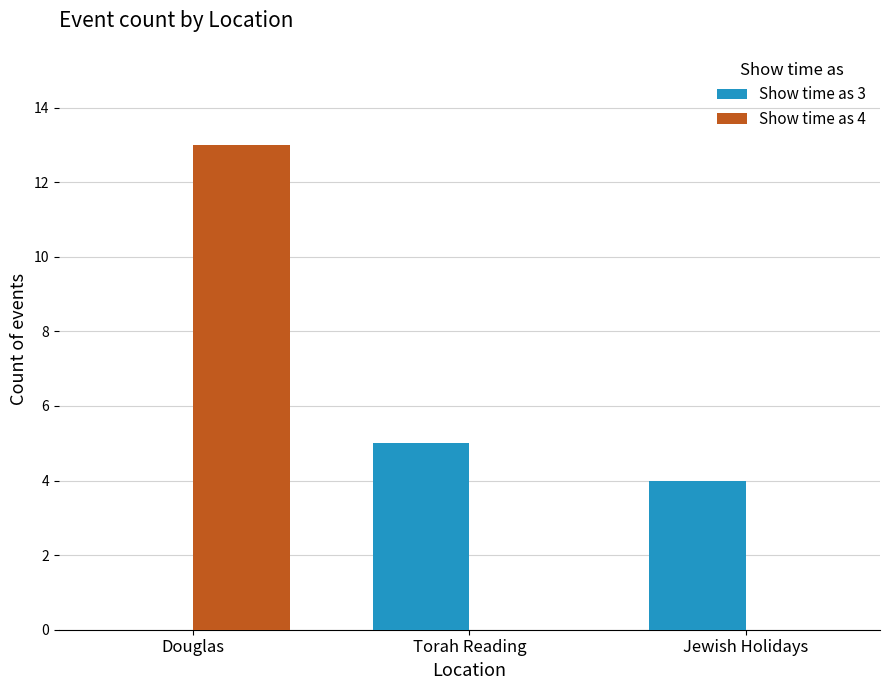

What is the total value across all series at Jewish Holidays?

4